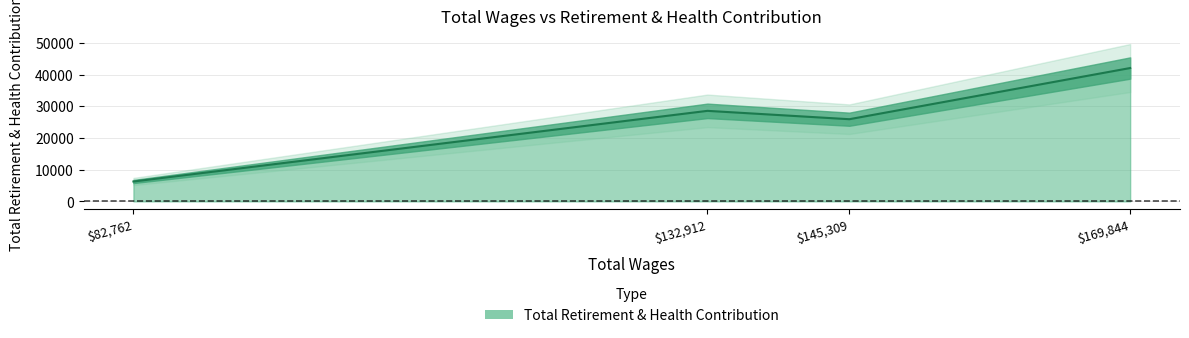

What is the average value?

25690